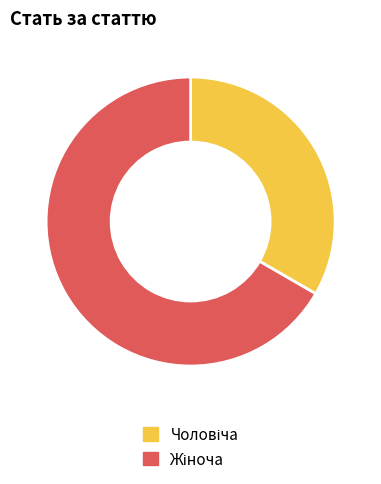

Does any single category account for the majority?

Yes